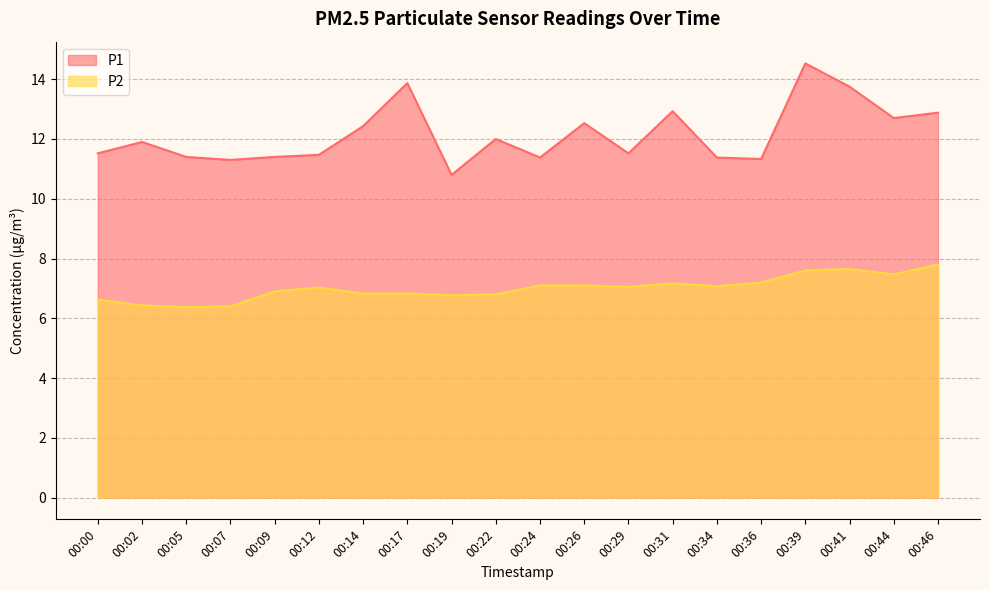

List the series in order of their overall mean, highest first.

P1, P2